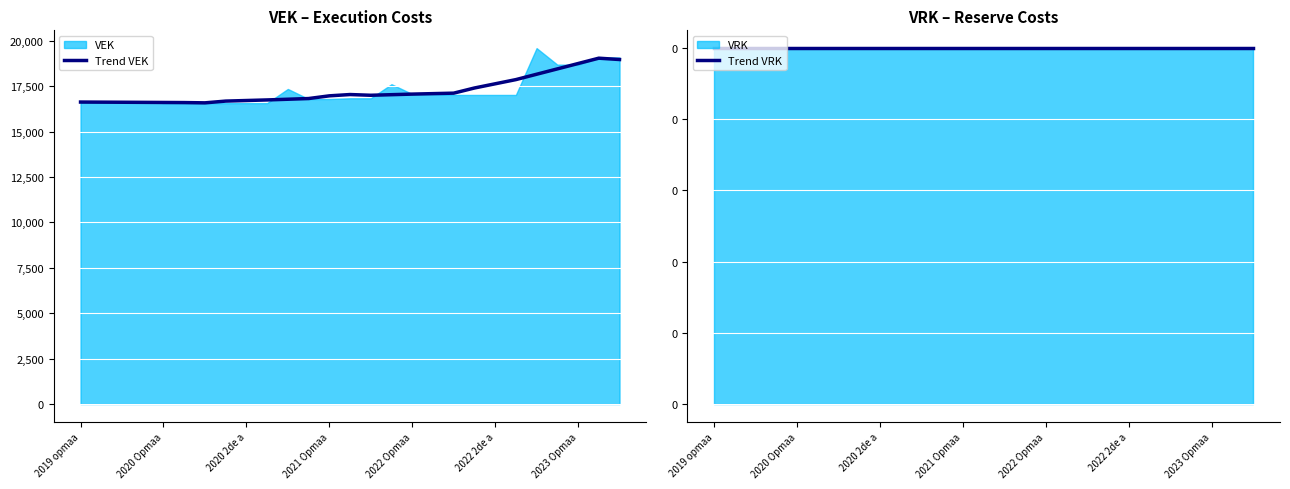

True or false: Trend VEK has more than 1 points higher than both neighbors.

True